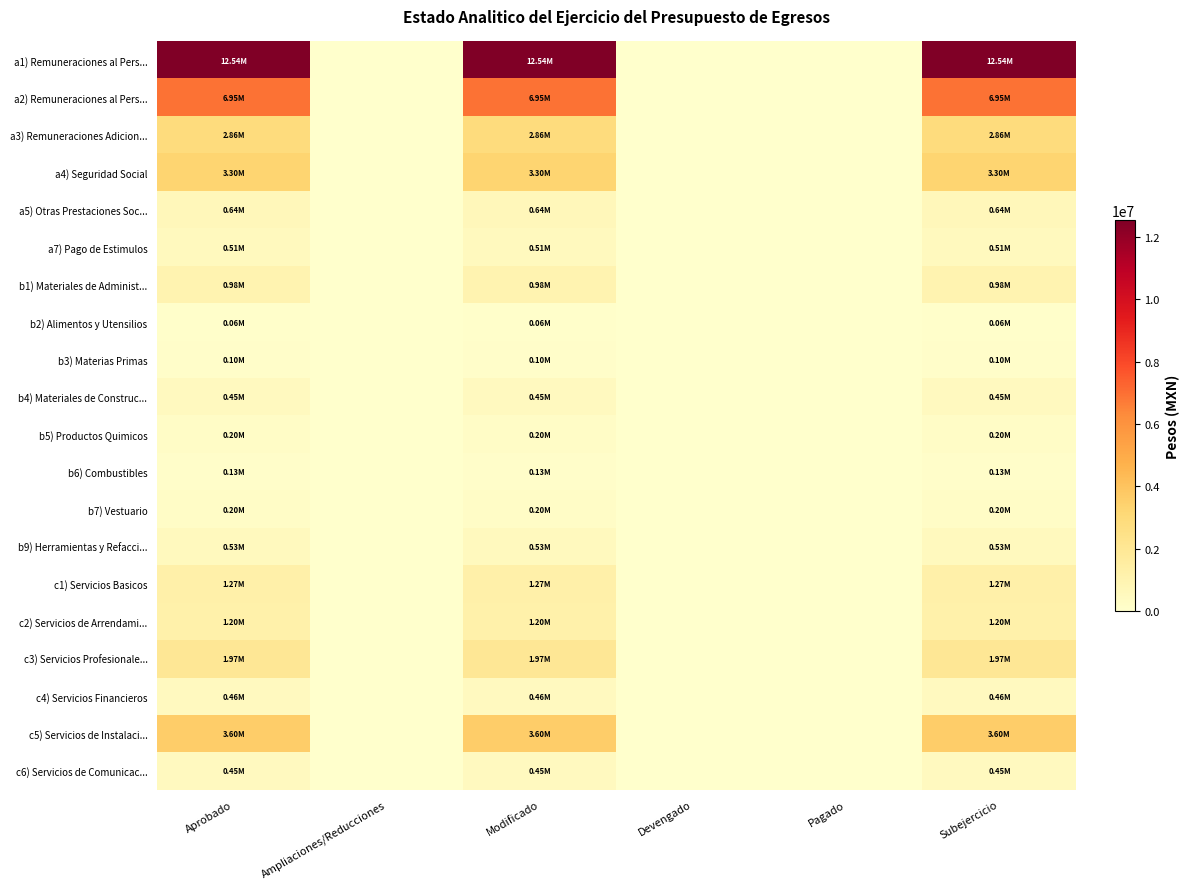

At how many categories does at least one series exceed 8707515?

3